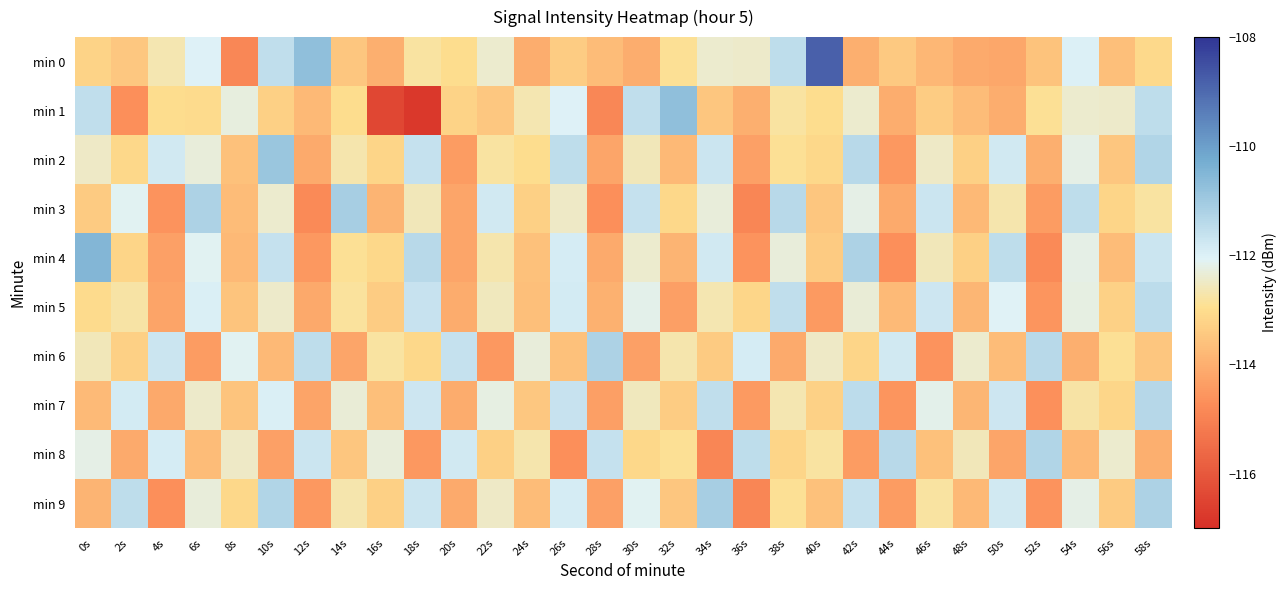

What is the spread (max minus min) of values at 54s?

2.5